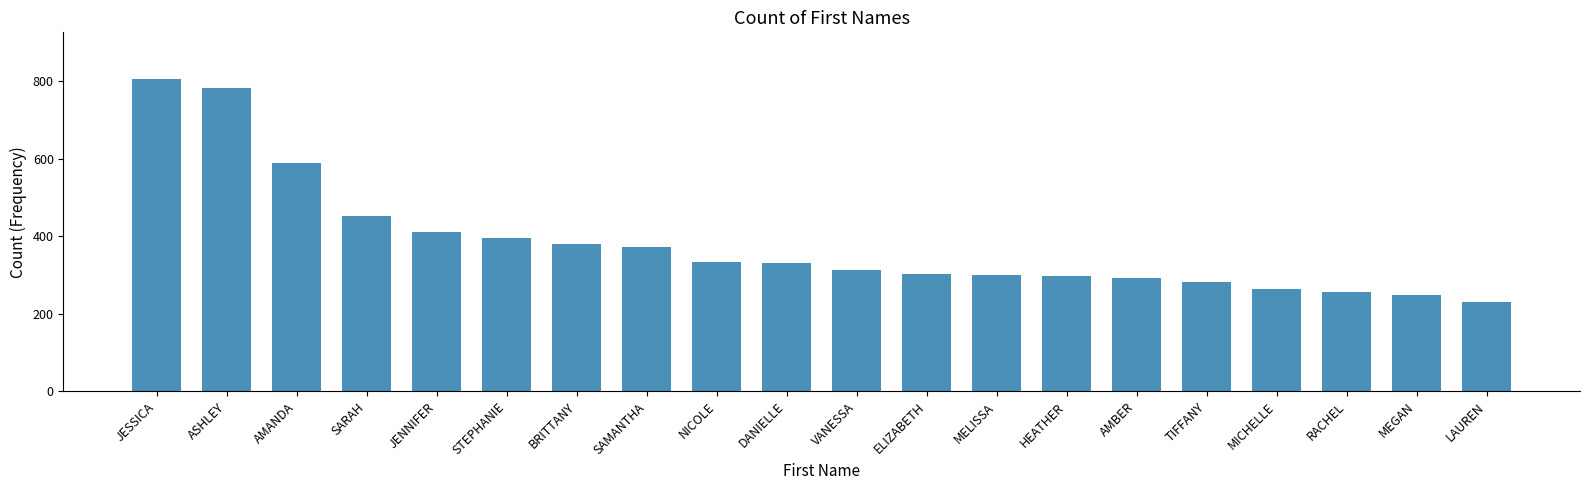

What is the value of the 12th bar from the left?

302